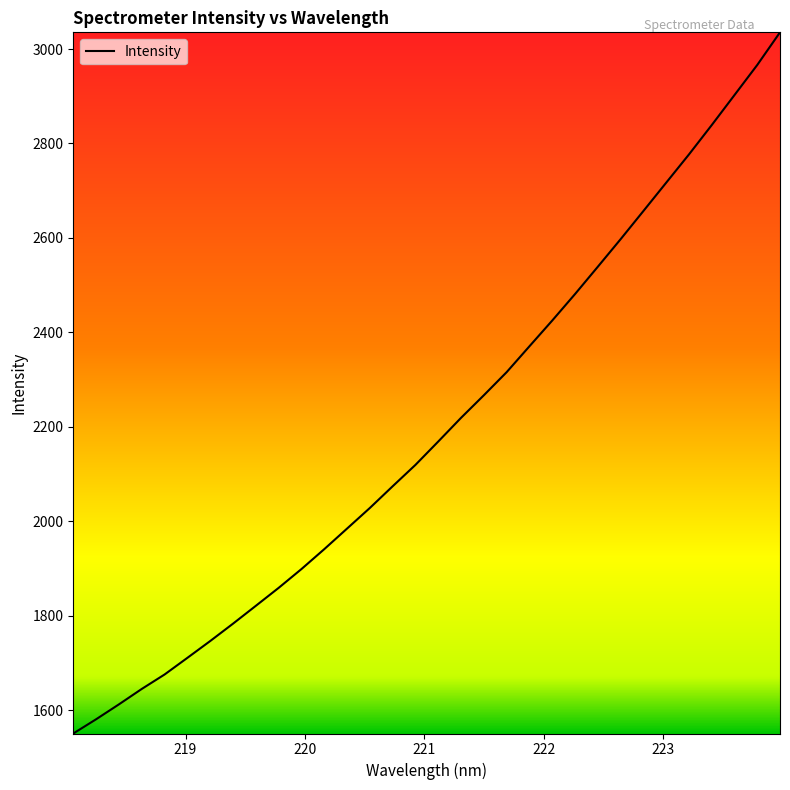

What is the maximum value shown in the chart?

3035.3